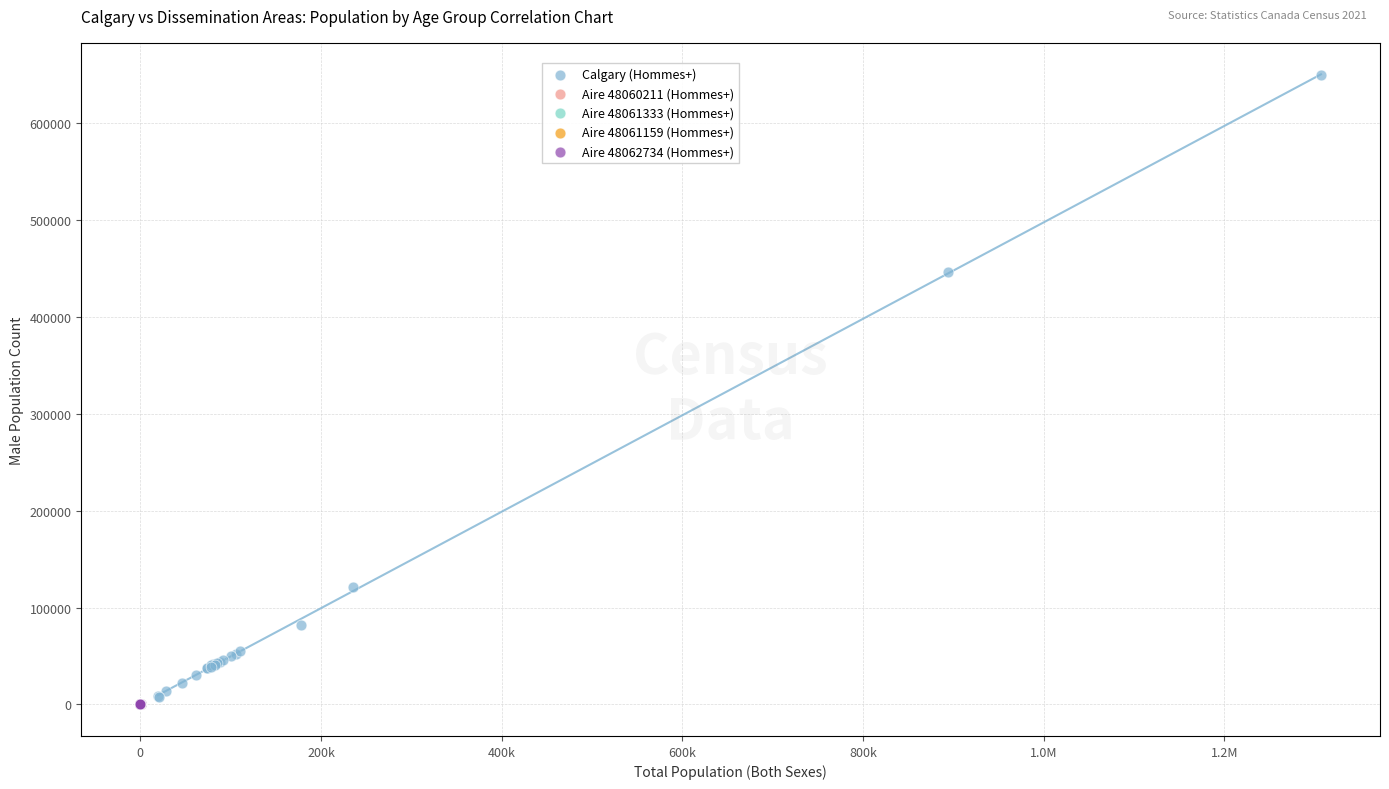

What are all the series names shown in the legend?

Calgary (Hommes+), Aire 48060211 (Hommes+), Aire 48061333 (Hommes+), Aire 48061159 (Hommes+), Aire 48062734 (Hommes+)